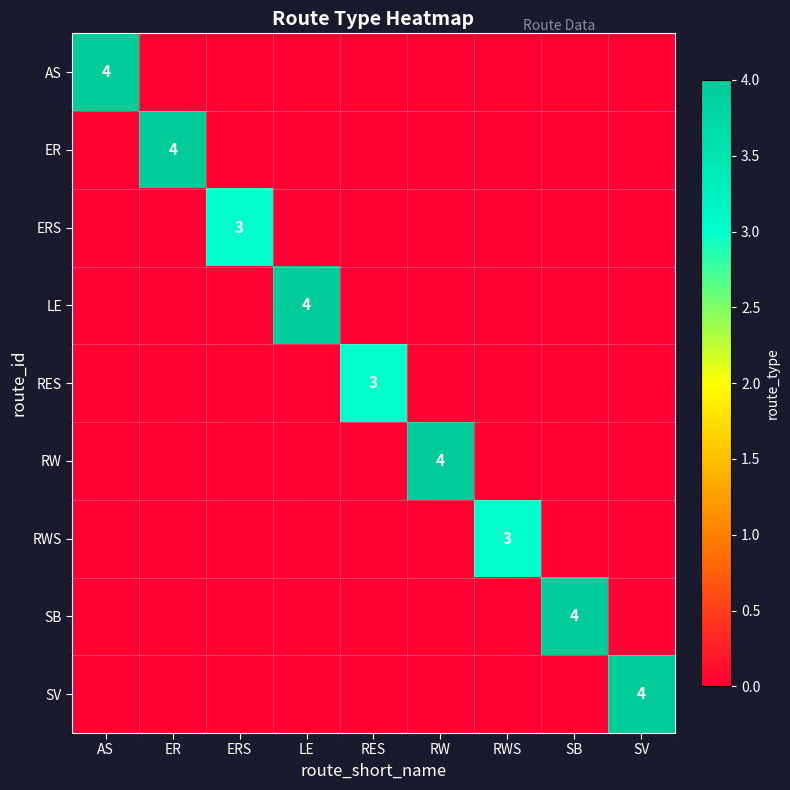

Is it true that LE equals 4 at LE?

True